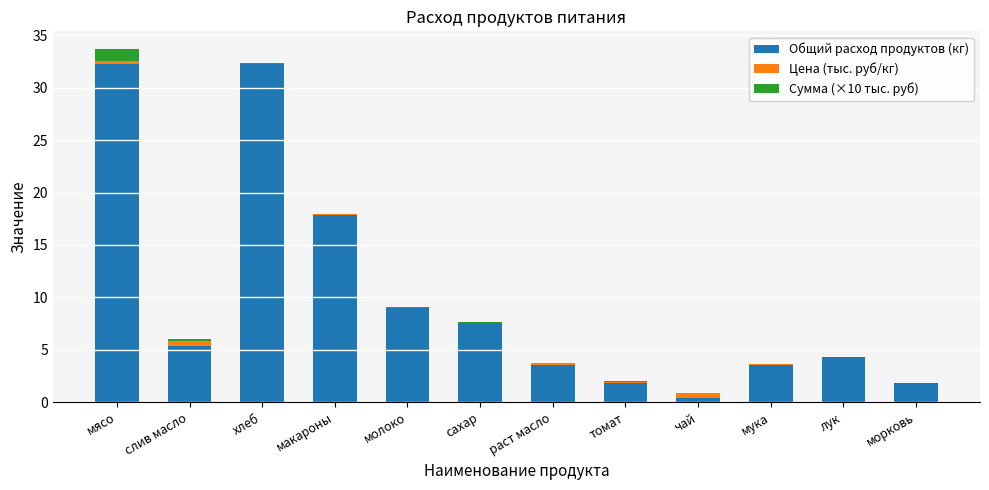

What is the sum of all Общий расход продуктов (кг) values?

119.6